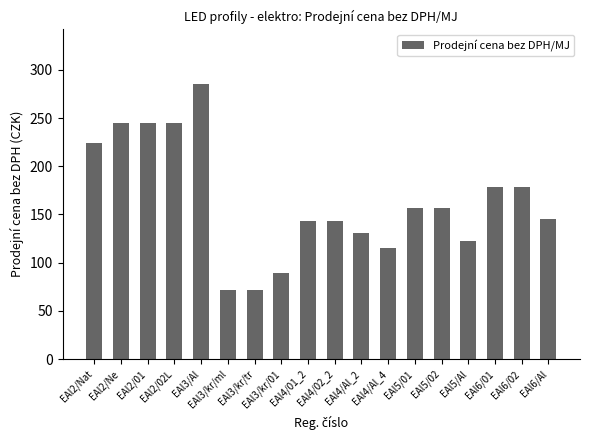

Reading left to right, extract all data points from this chart.

EAl2/Nat=224	EAl2/Ne=245	EAl2/01=245	EAl2/02L=245	EAl3/Al=285	EAl3/kr/ml=72	EAl3/kr/tr=72	EAl3/kr/01=89	EAl4/01_2=143	EAl4/02_2=143	EAl4/Al_2=131	EAl4/Al_4=115	EAl5/01=157	EAl5/02=157	EAl5/Al=123	EAl6/01=179	EAl6/02=179	EAl6/Al=145